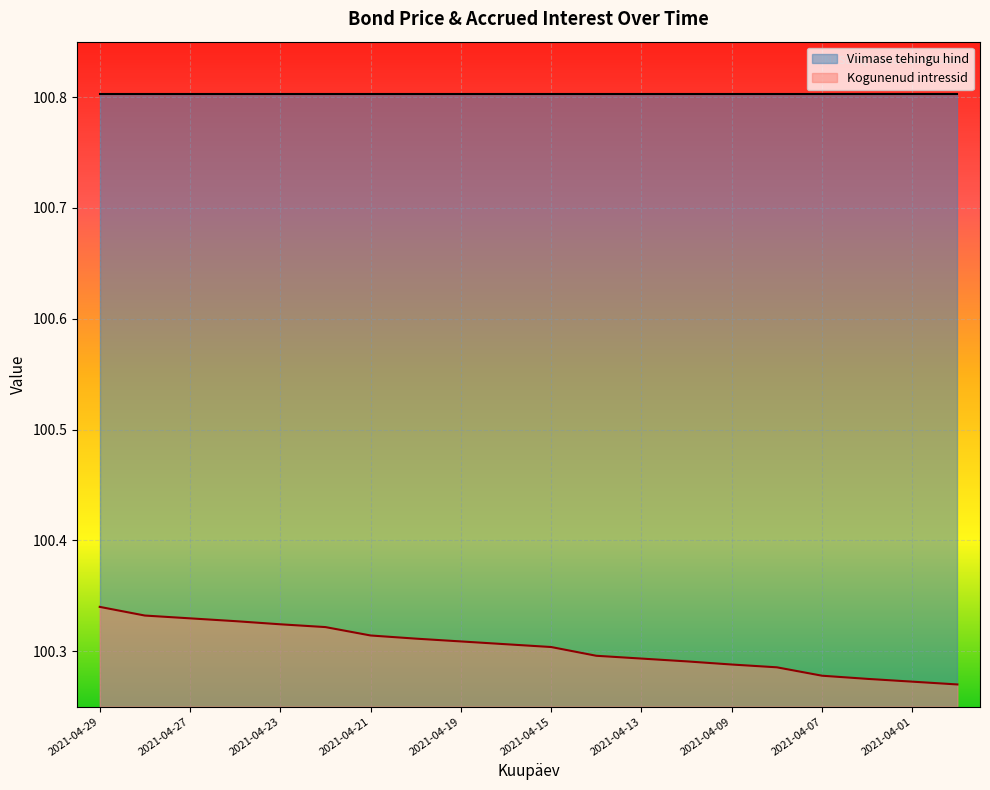

What is the lowest value of the Viimase tehingu hind series?

100.8